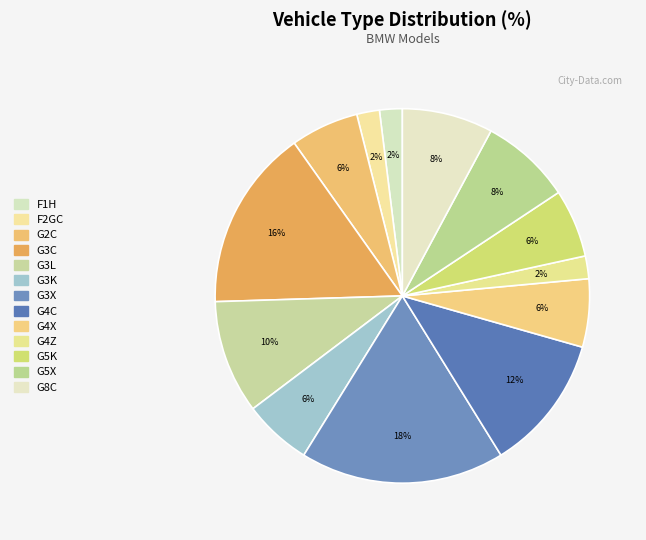

Which has a higher value, F1H or F2GC?

F1H